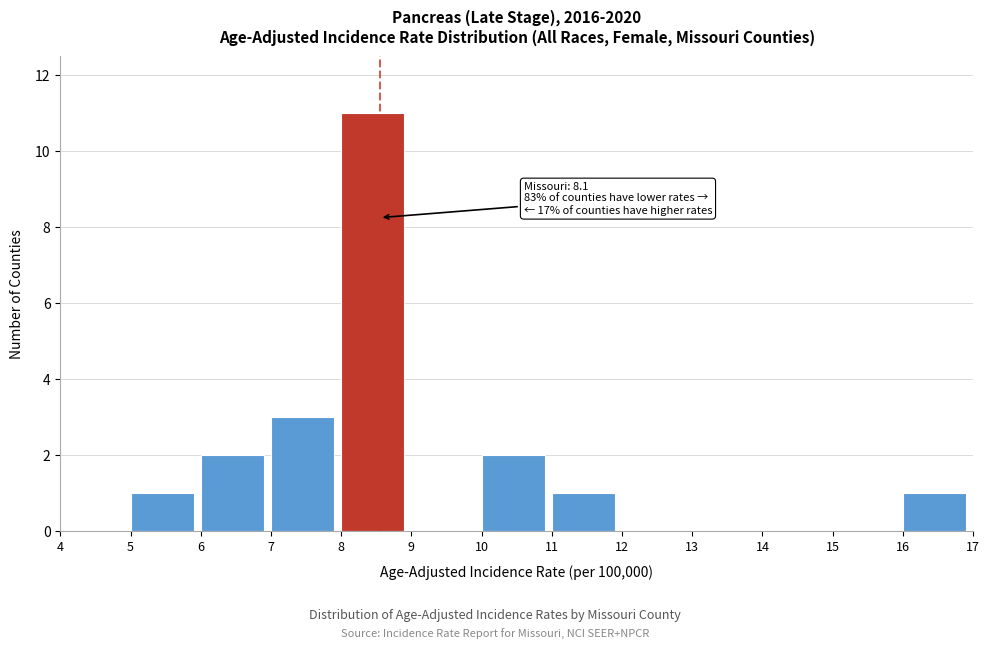

Over which range of the x-axis is the bar tallest?

8 to 9